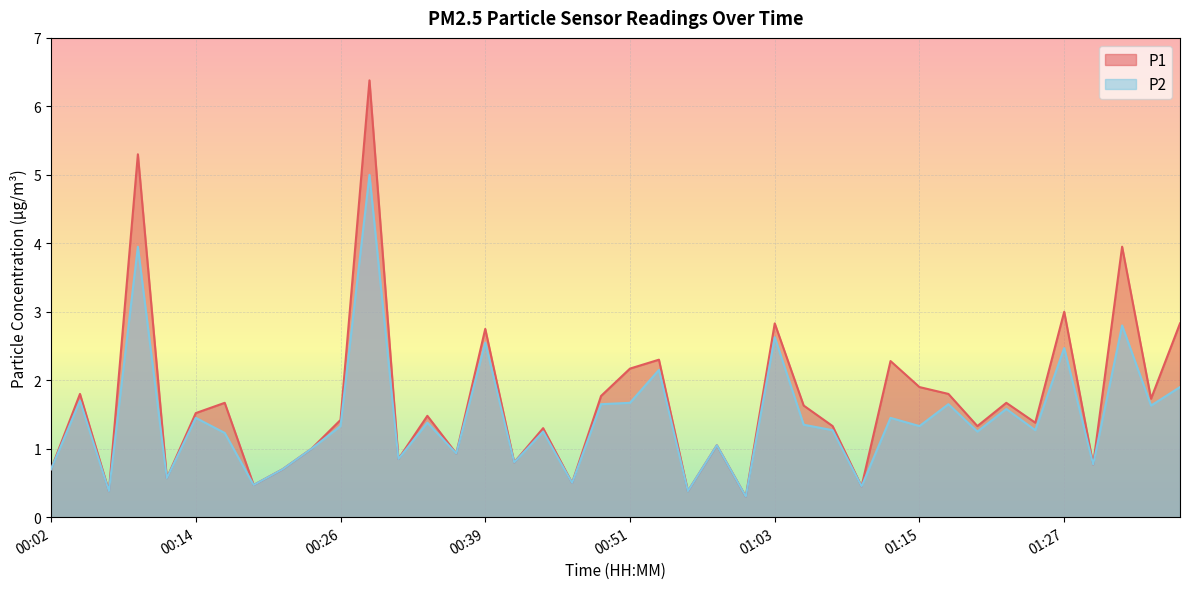

Which category has the highest value across all series?

00:29